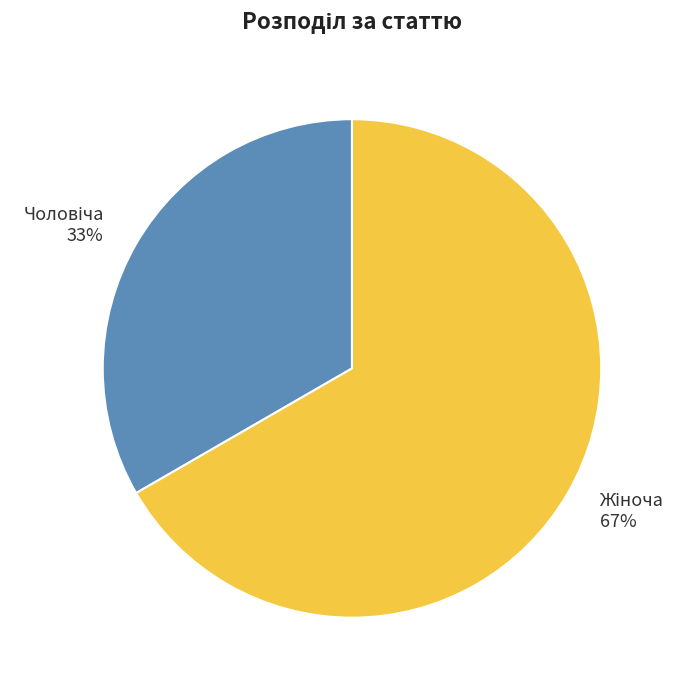

To the nearest percent, what is the average slice percentage?

50%